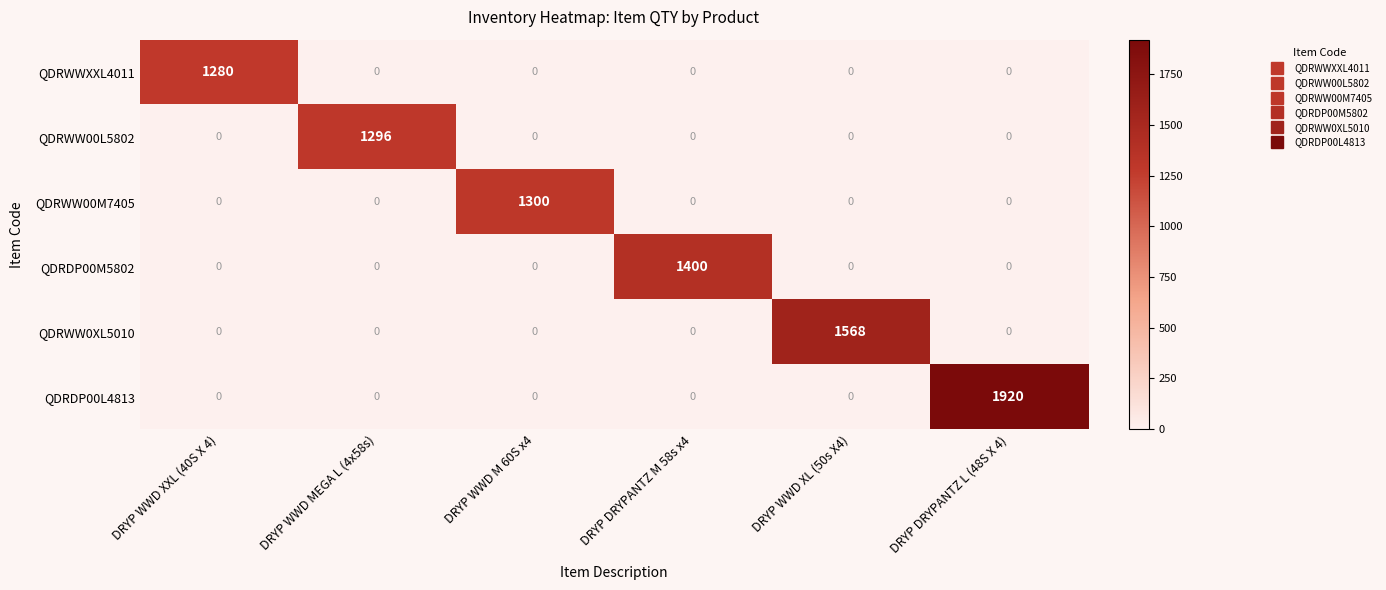

Which series has the largest range (max minus min)?

QDRDP00L4813